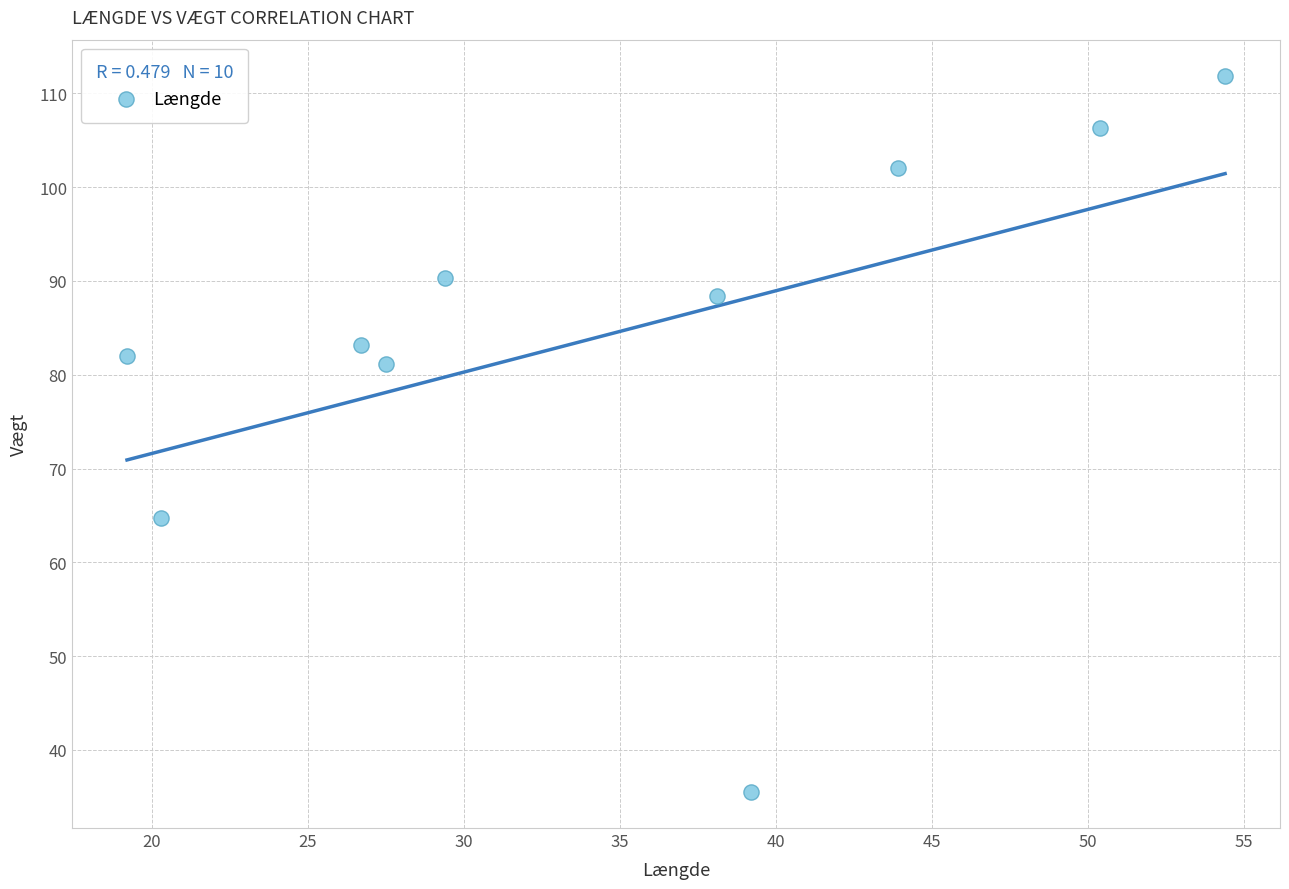

What is the average Y value?

84.5